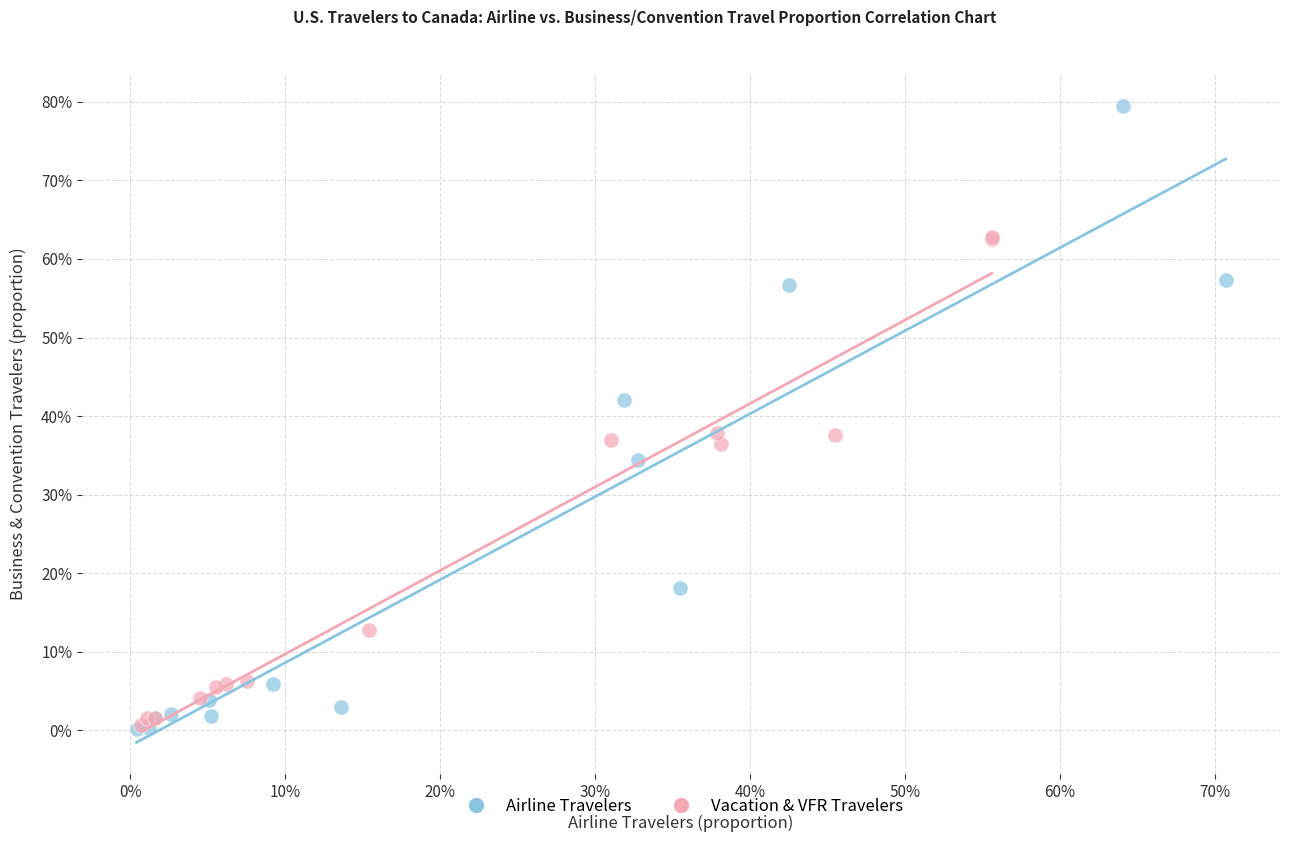

Which series reaches the maximum Y coordinate?

Airline Travelers